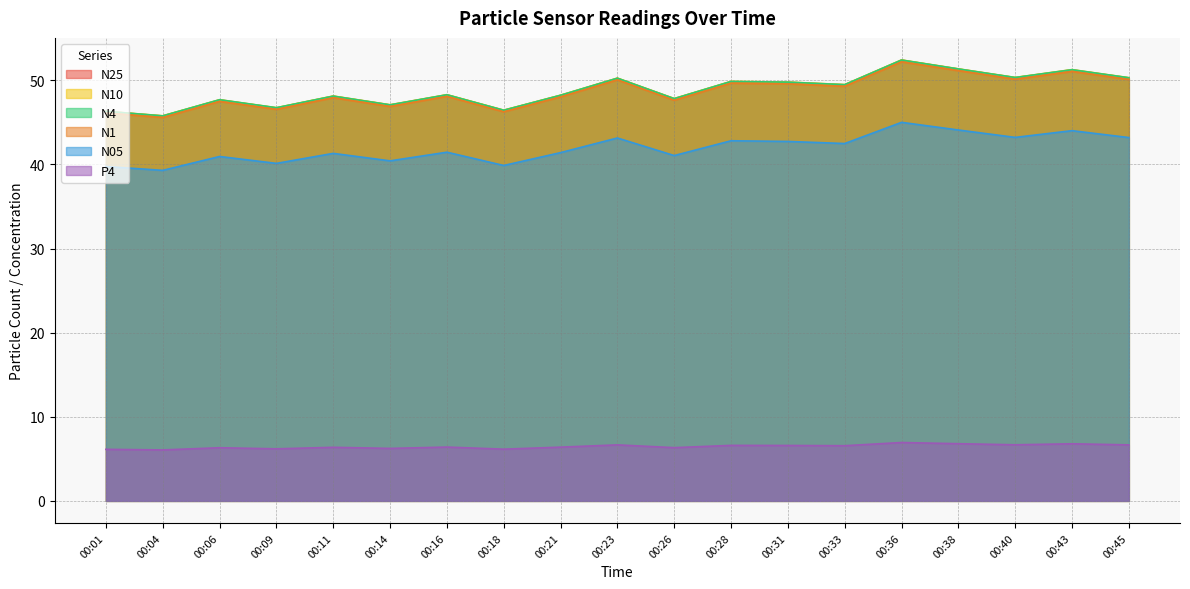

Where is the first local minimum for N1?

00:04